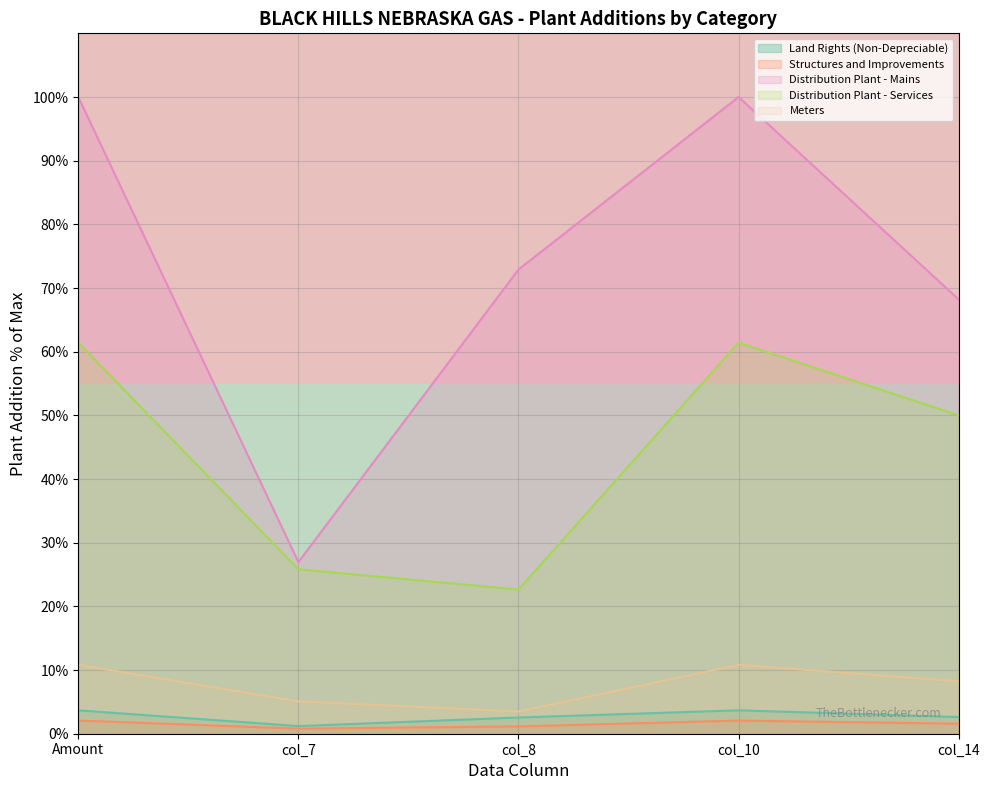

The Distribution Plant - Services series shows 75.0 at col_14. True or false?

False